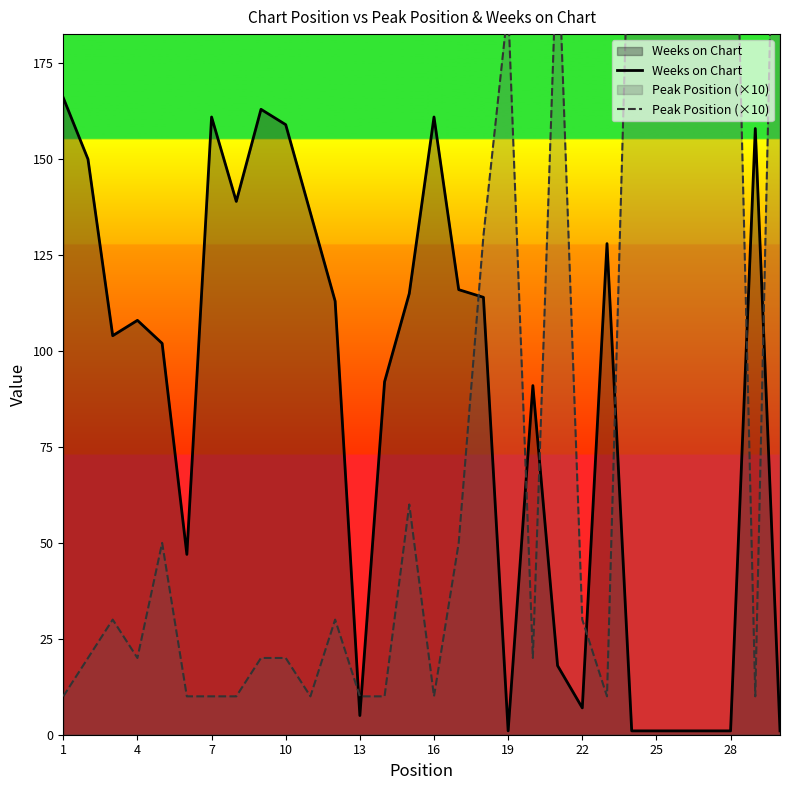

Is the value of Weeks on Chart at 27 greater than the value of Peak Position (×10) at 13?

No